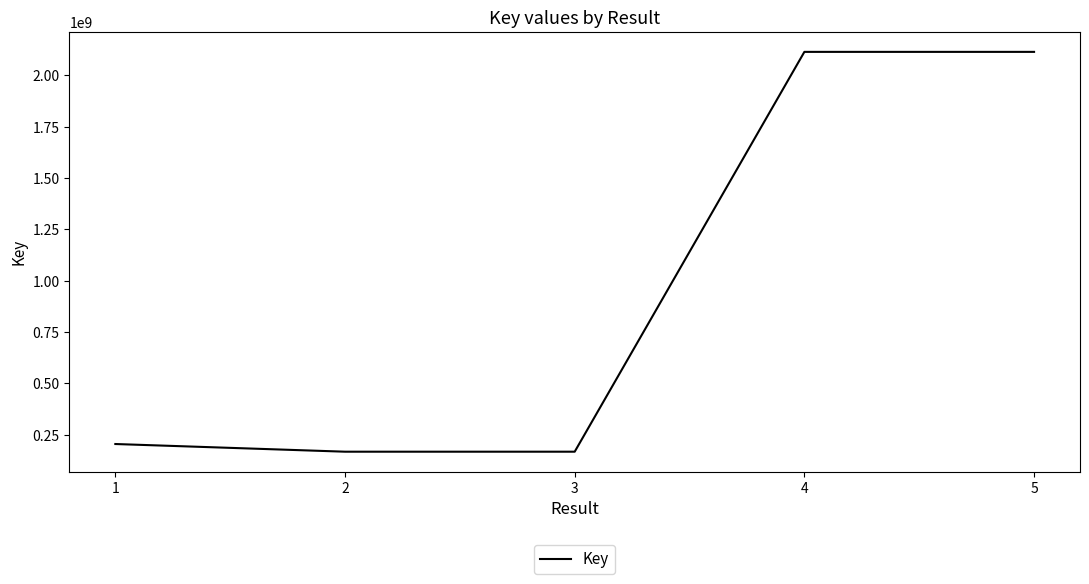

True or false: there are more than 1 points higher than both neighbors.

False